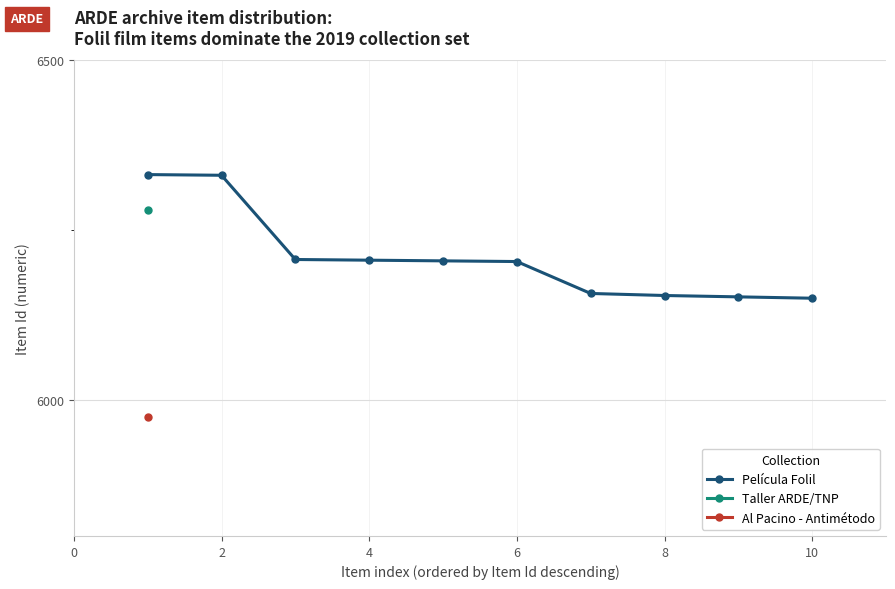

What is the lowest value of the Película Folil series?

6150